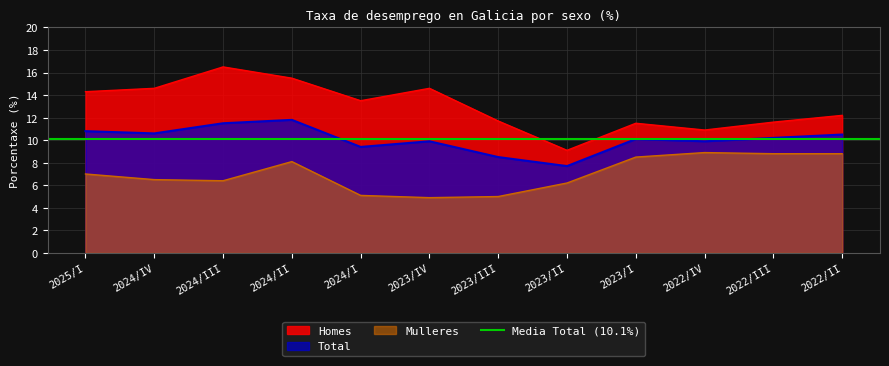

Rank the series by their average value, from highest to lowest.

Homes, Total, Mulleres